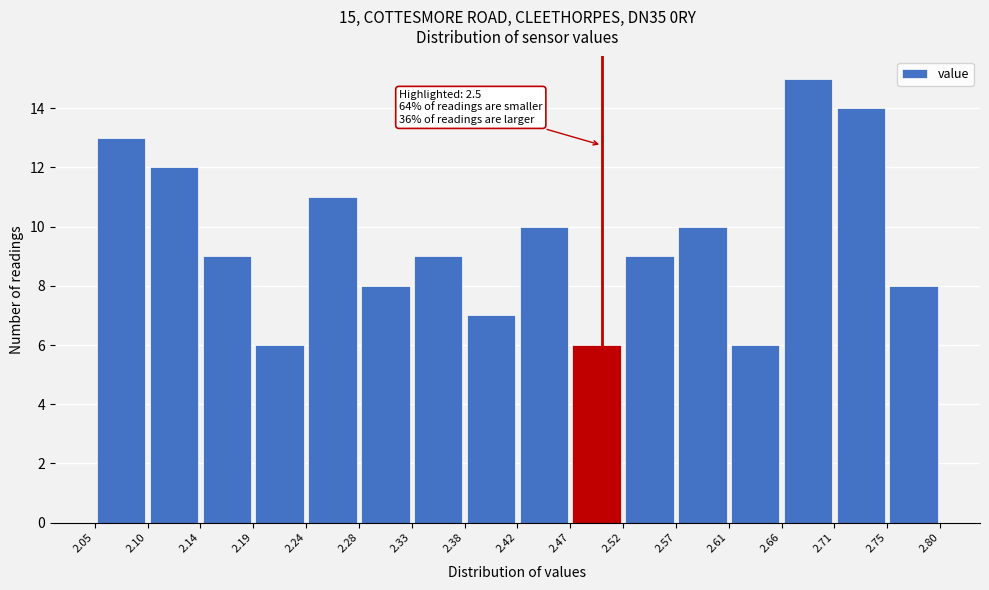

Over which range of the x-axis is the bar tallest?

2.66 to 2.71